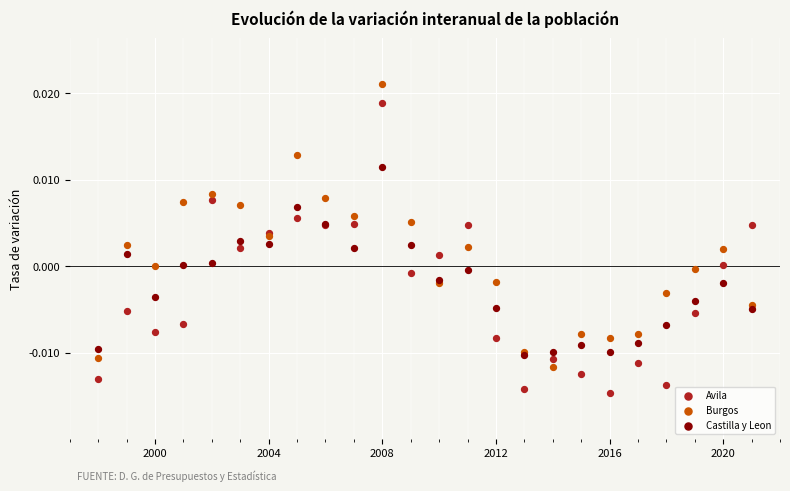

What are all the series names shown in the legend?

Avila, Burgos, Castilla y Leon